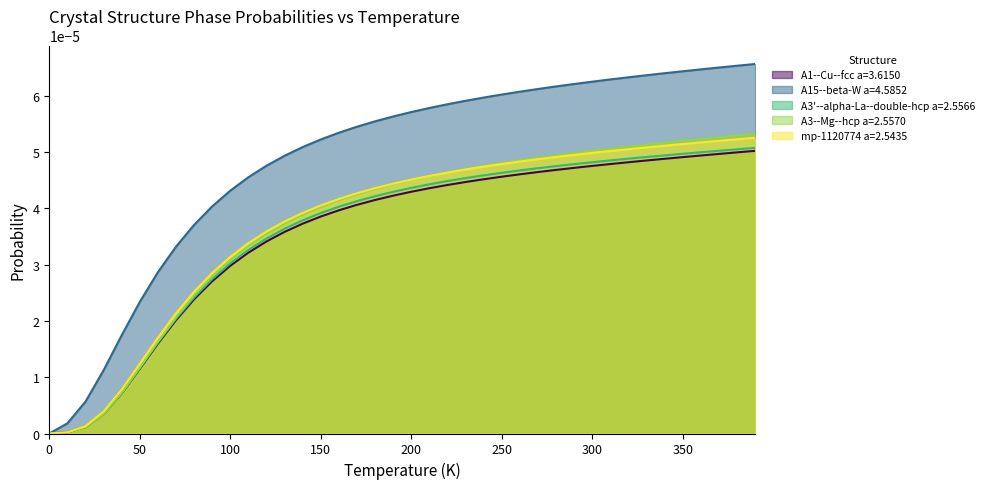

At how many categories does at least one series exceed 0?

39